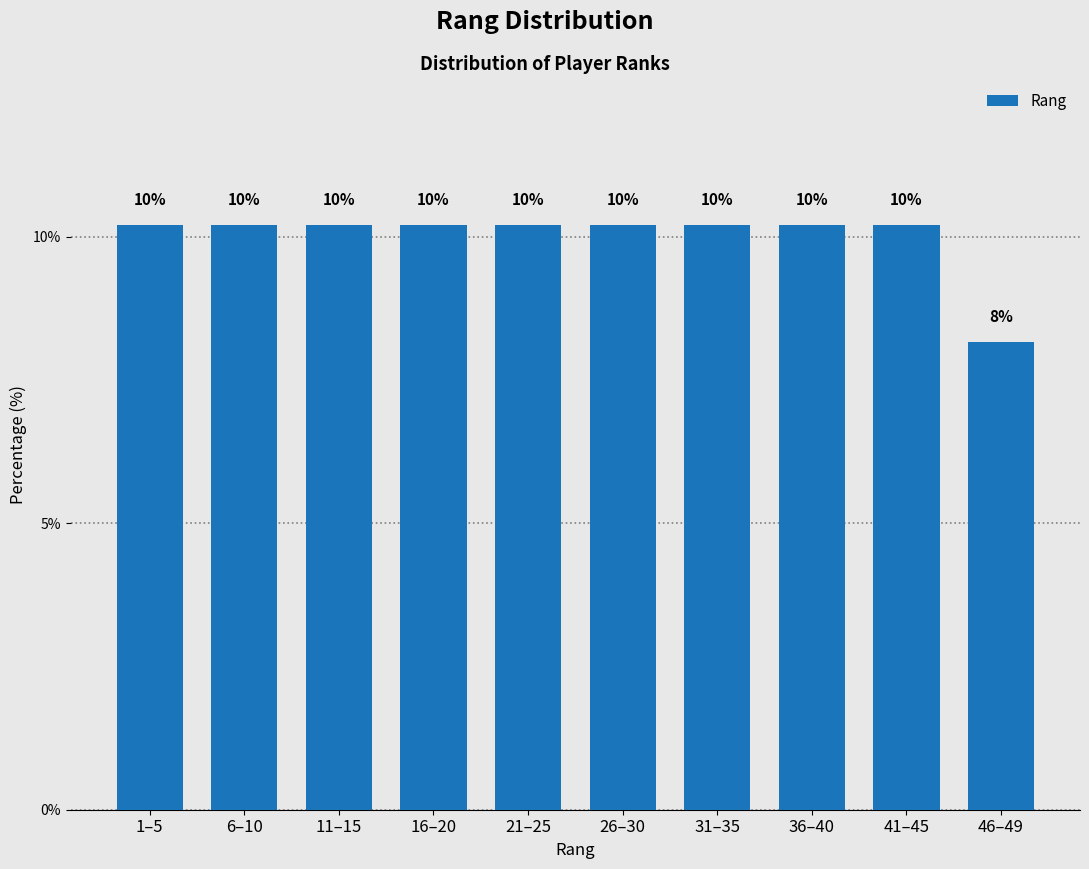

How many bars are there in total?

10